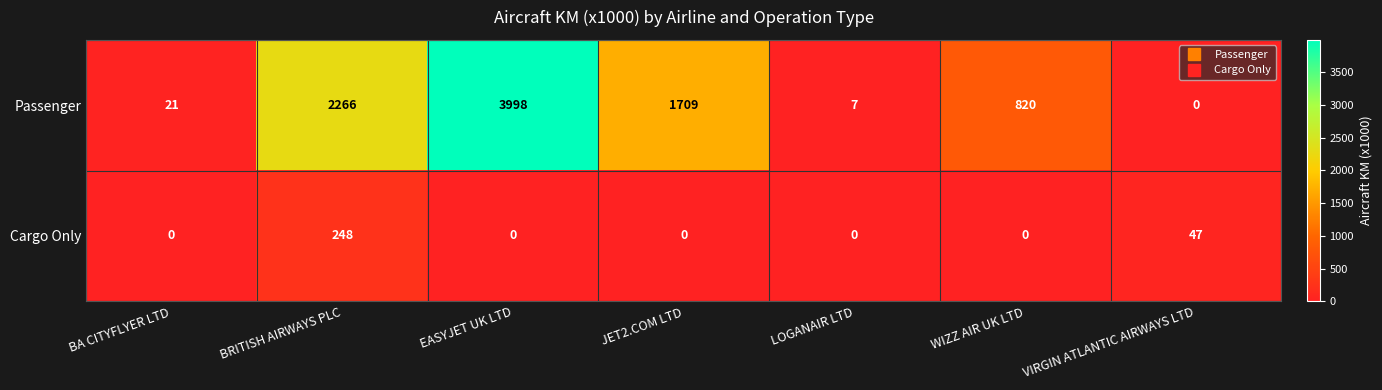

Reading left to right, transcribe all the data shown in this chart.

Passenger: 21	2266	3998	1709	7	820	0
Cargo Only: 0	248	0	0	0	0	47